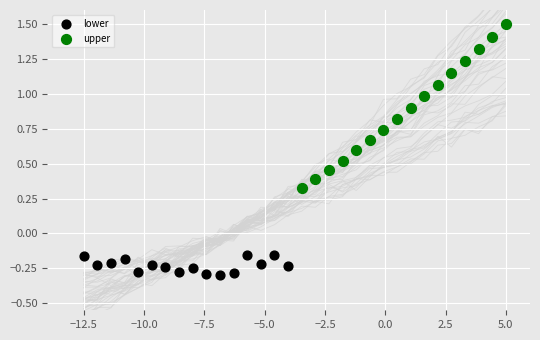

Which series has the largest Y range (max minus min)?

upper